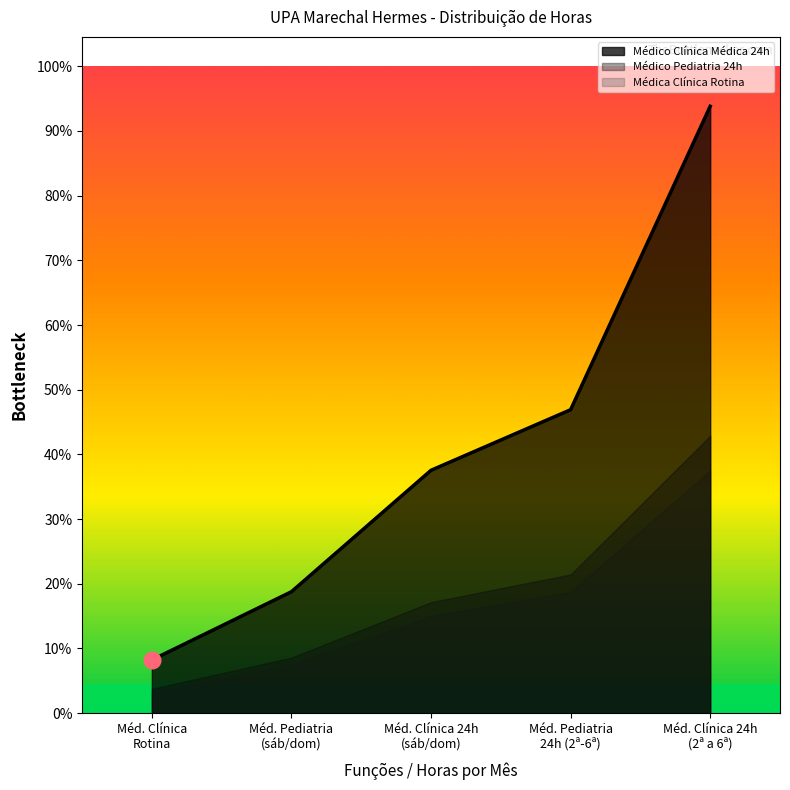

Which series has the largest range (max minus min)?

Médico Clínica Médica 24h